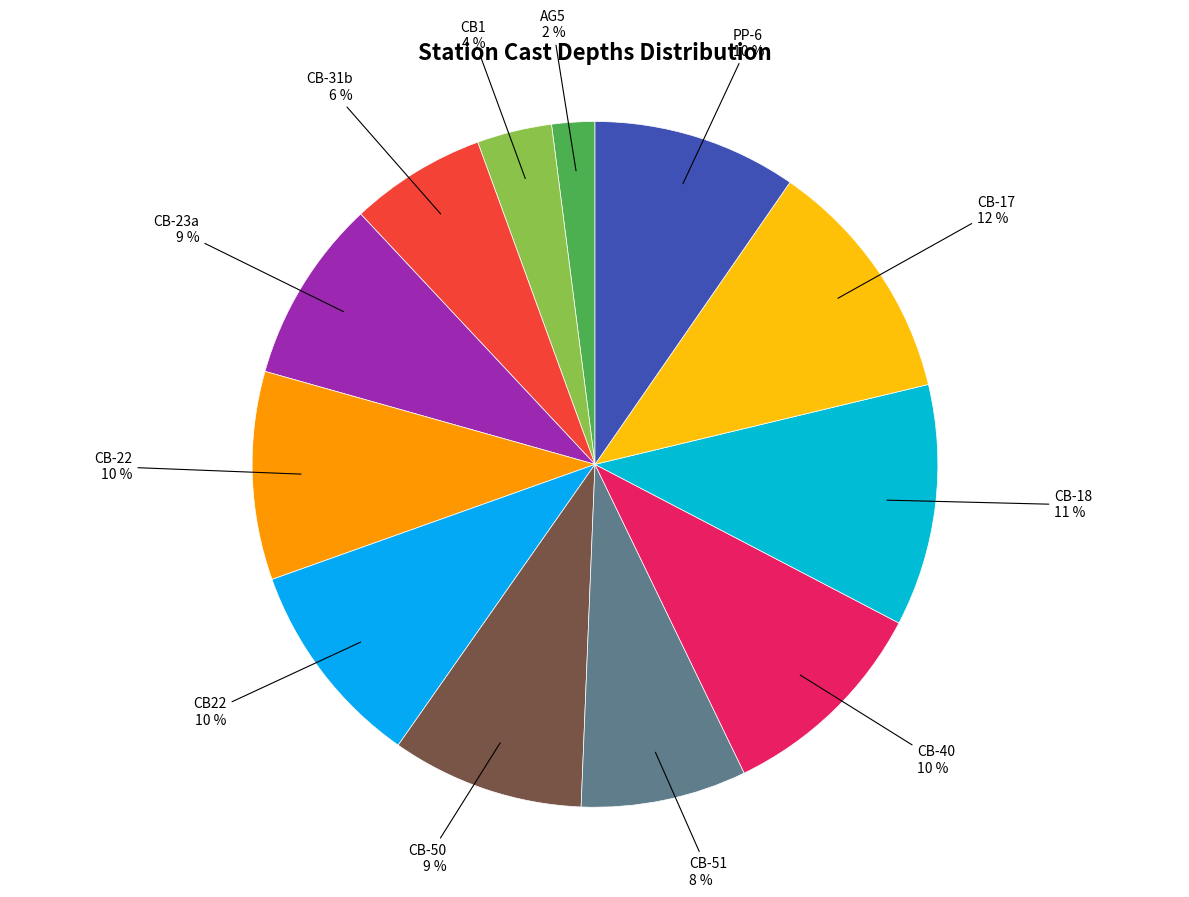

Which category has the smallest portion of the pie?

AG5